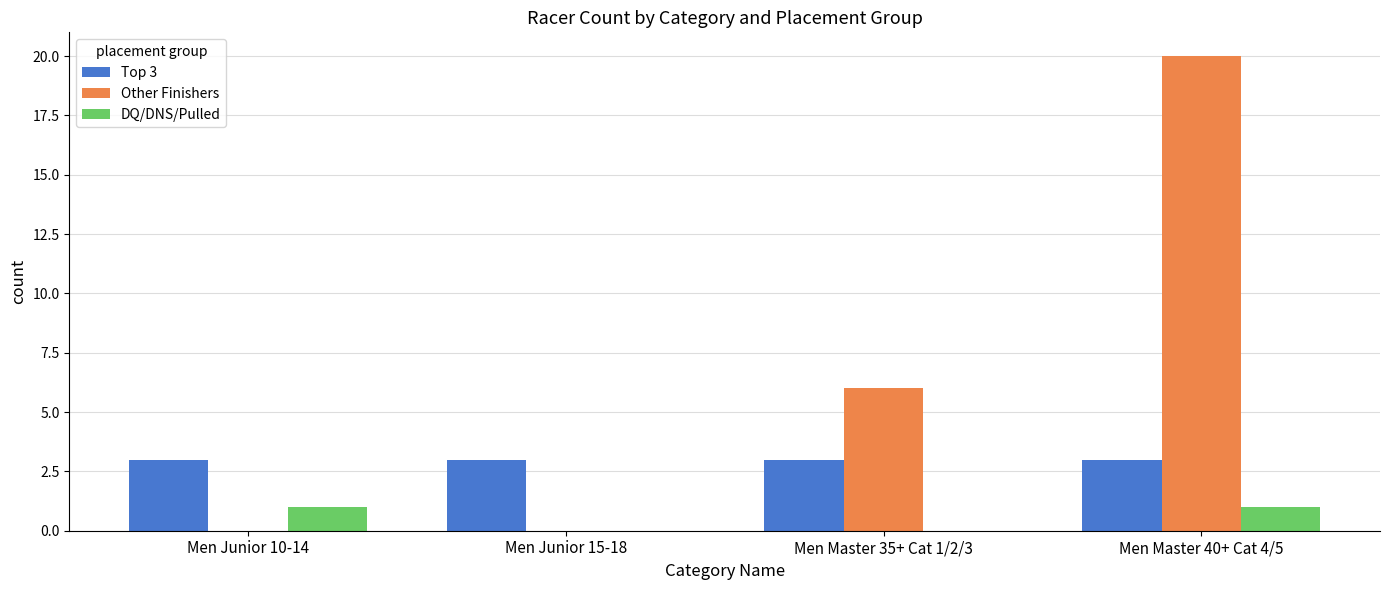

Is it true that Top 3 equals 5 at Men Junior 15-18?

False